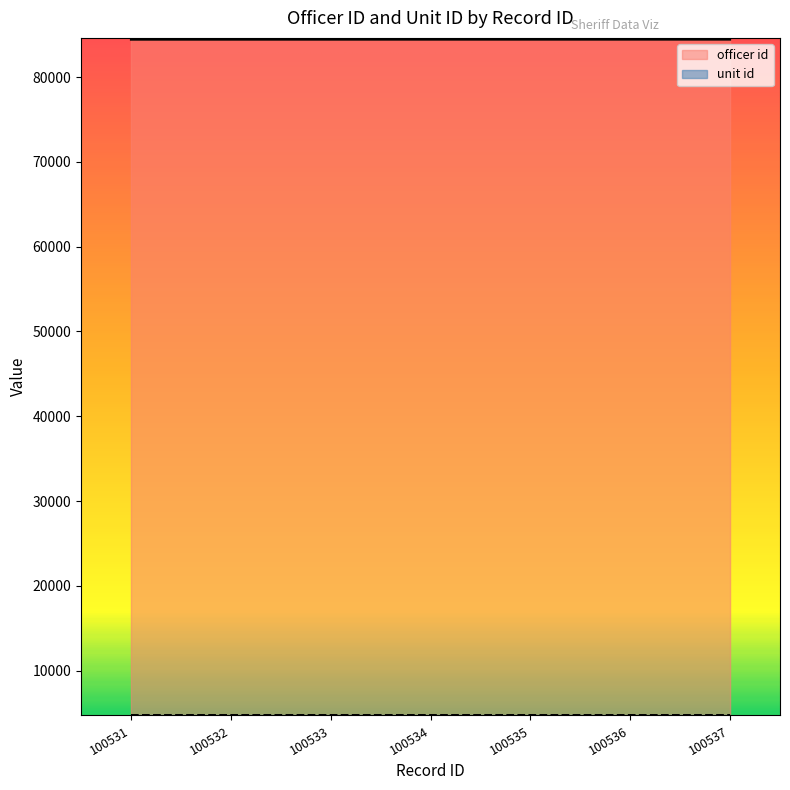

The officer id series shows 112028 at 100533. True or false?

False